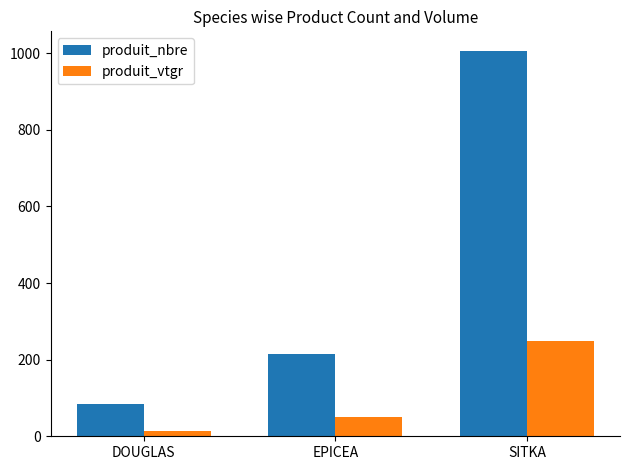

At which label is produit_nbre closest to 545?

EPICEA